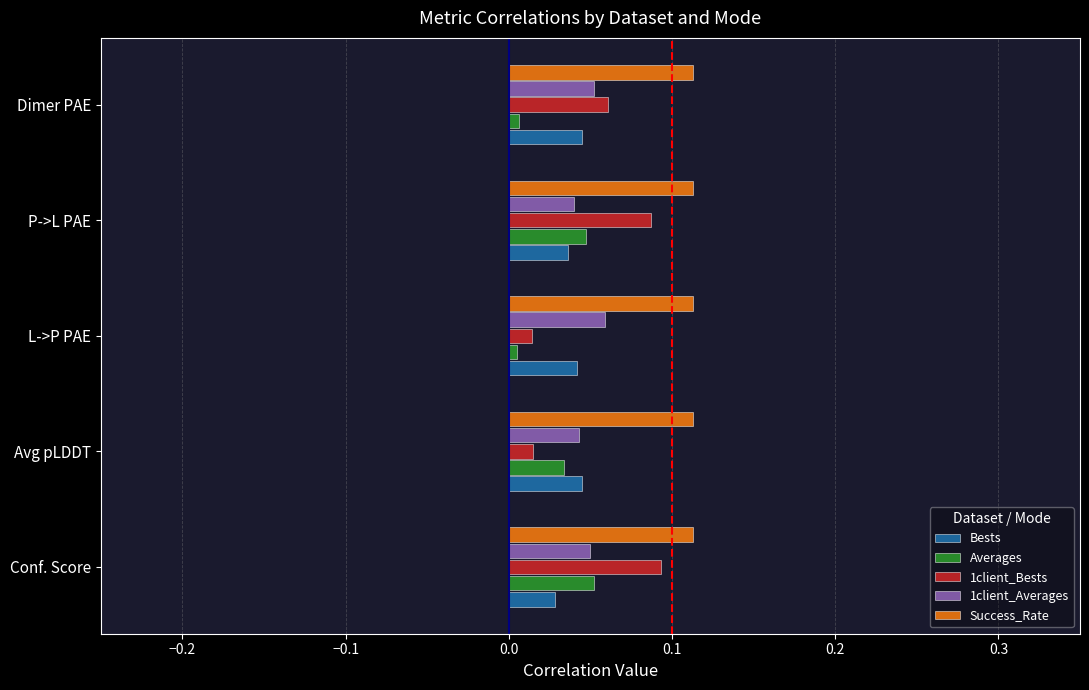

Is the value of Success_Rate at L->P PAE greater than the value of 1client_Averages at Avg pLDDT?

Yes